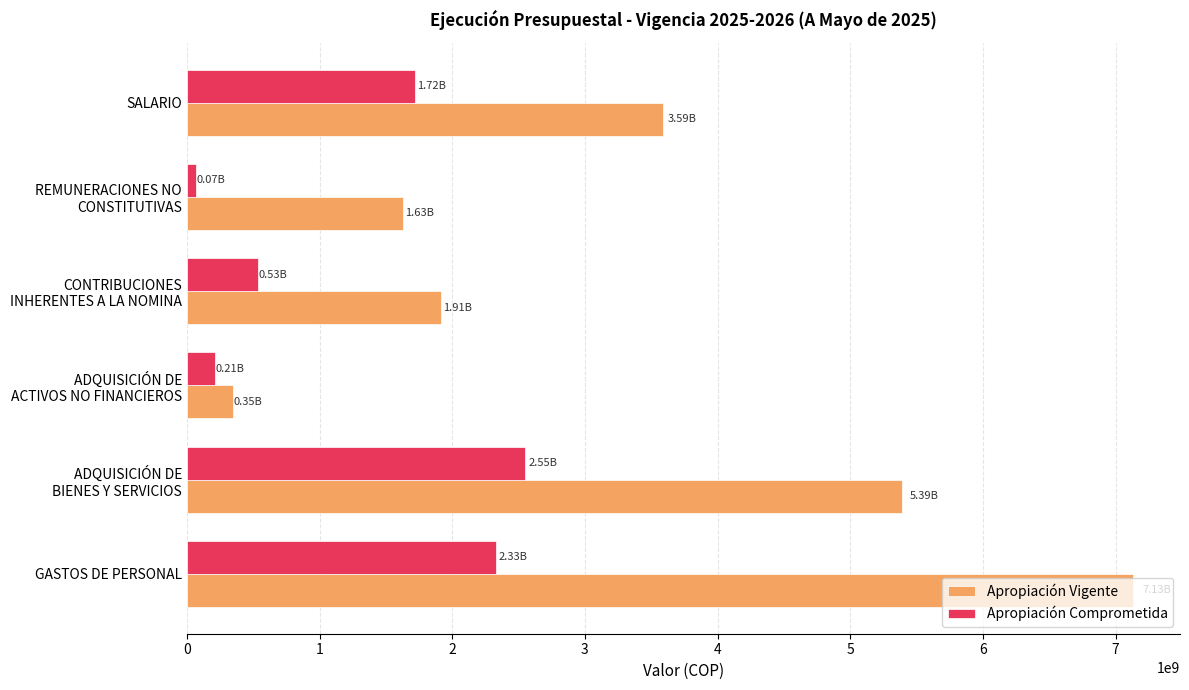

What is the average value of the Apropiación Comprometida series?

1235394305.5